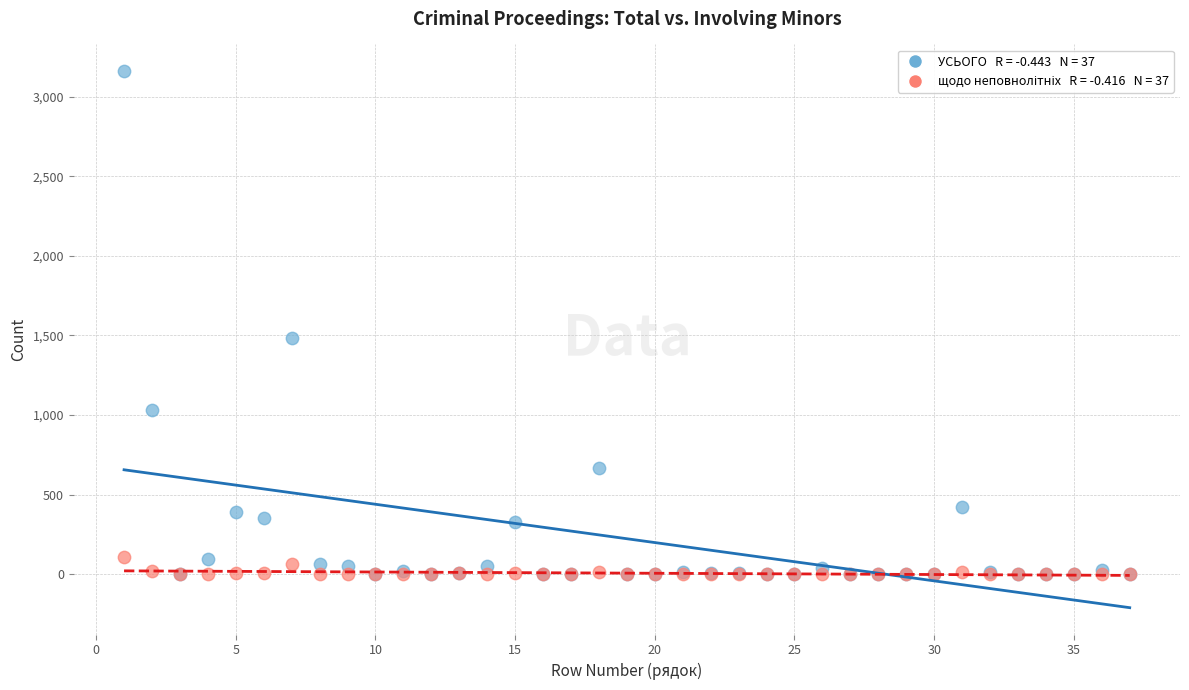

Across all series, what Y value is closest to 1579?

1483